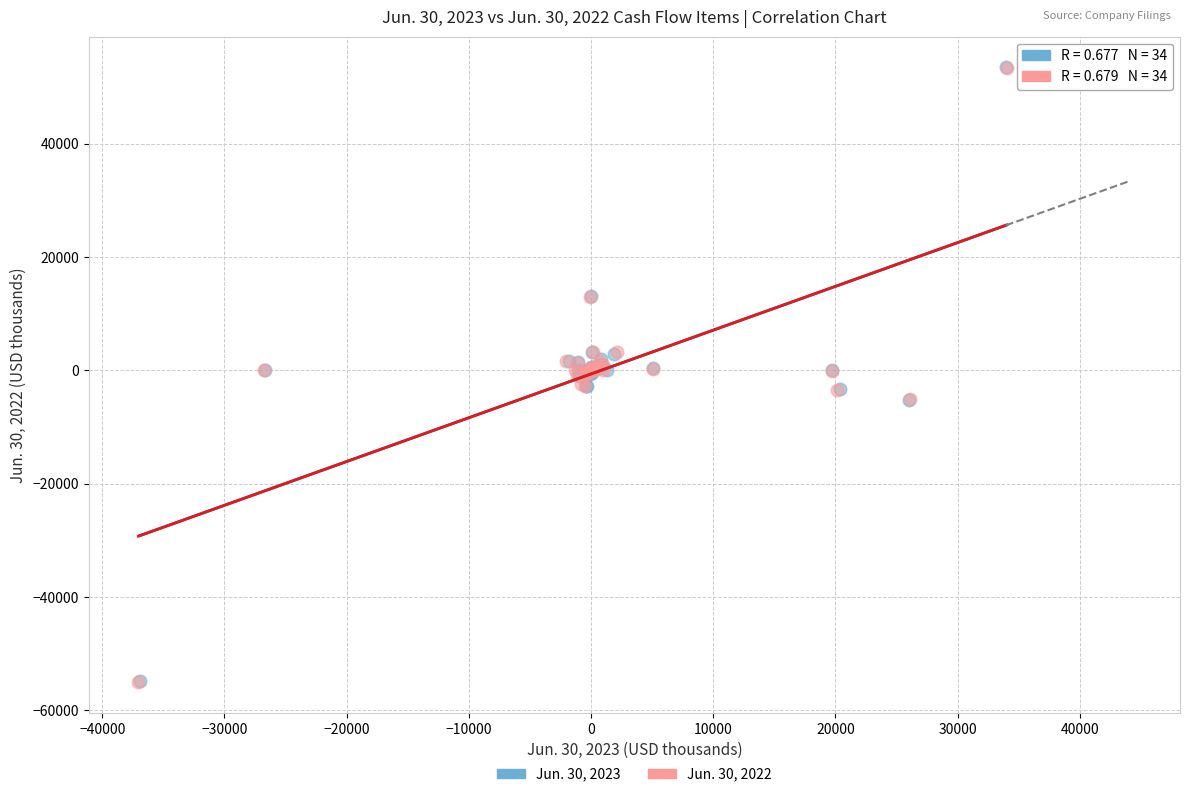

Which series has the widest spread of Y values?

Jun. 30, 2022